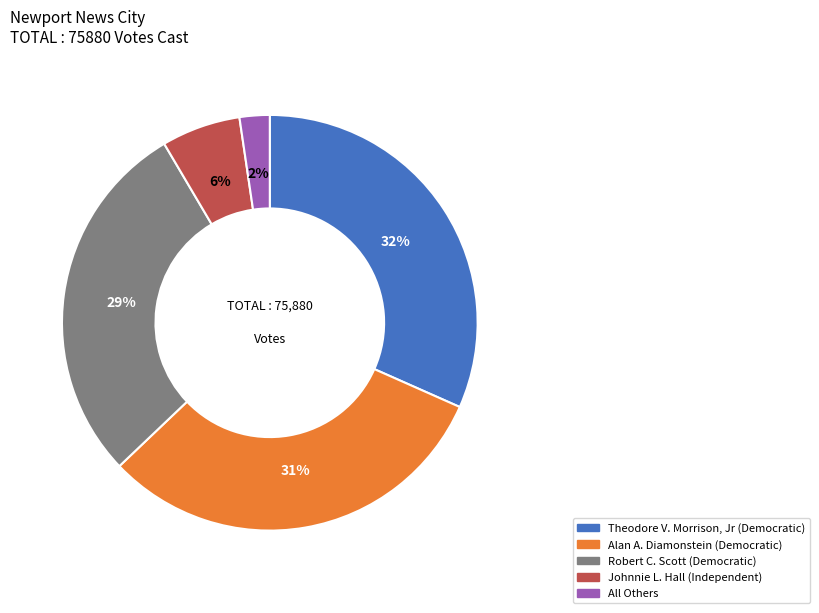

Which slice is the smallest?

All Others